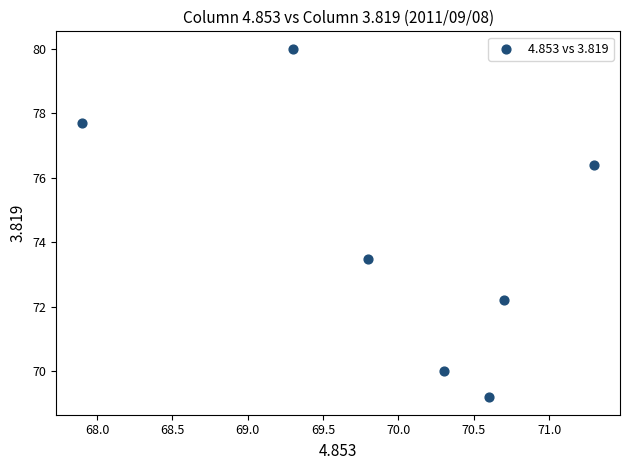

What is the range of Y values (max minus min)?

10.8